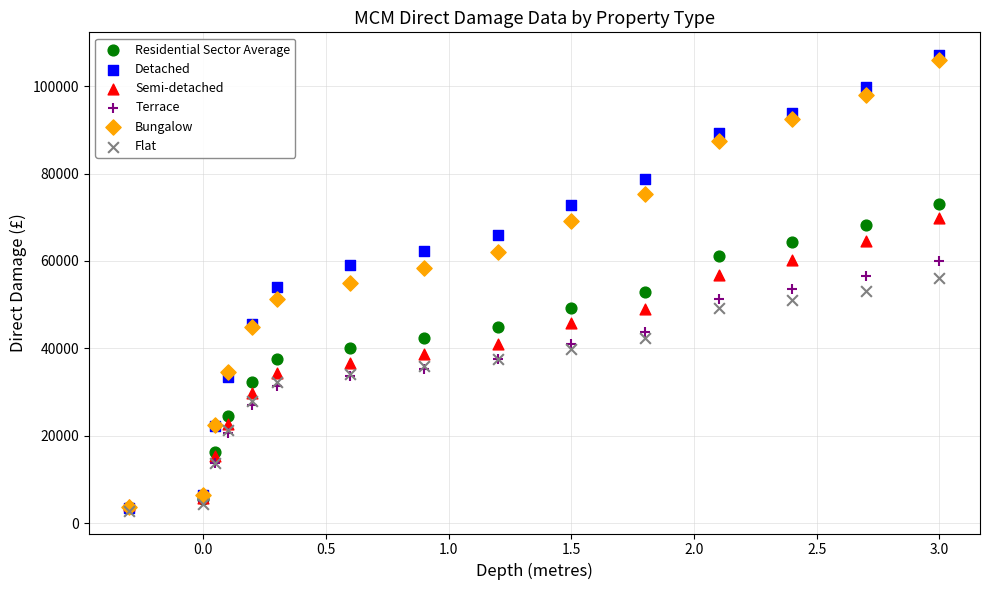

Which series has the largest Y range (max minus min)?

Detached